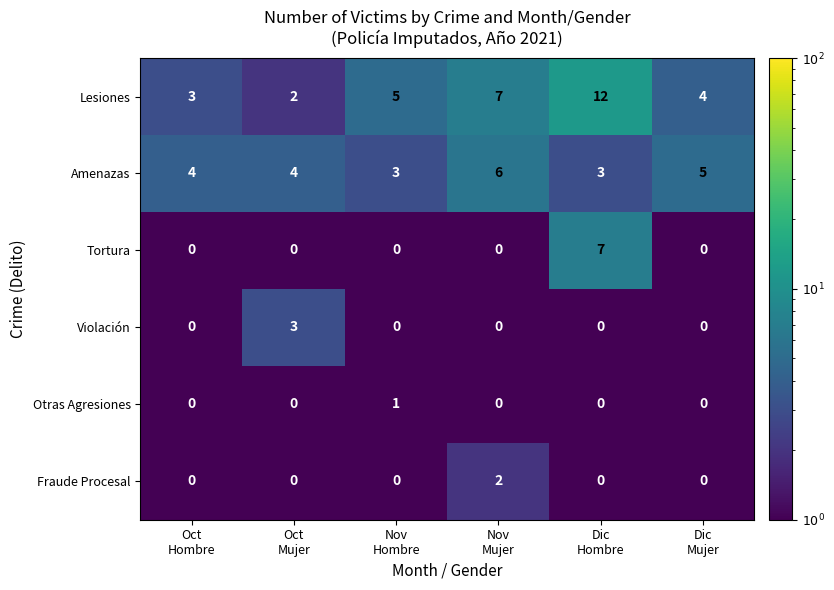

Which category has the highest value across all series?

Dic
Hombre